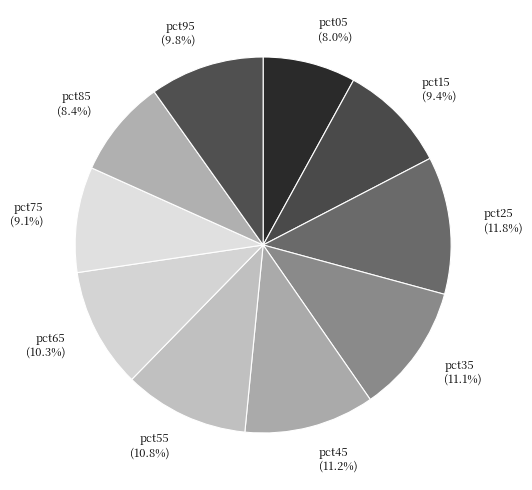

Which slice is the largest?

pct25